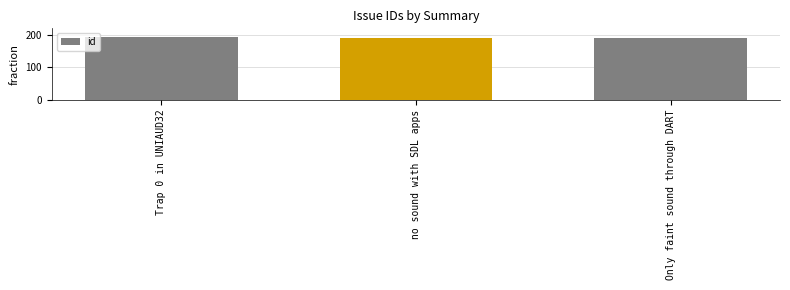

What is the label of the 2nd bar from the left?

no sound with SDL apps